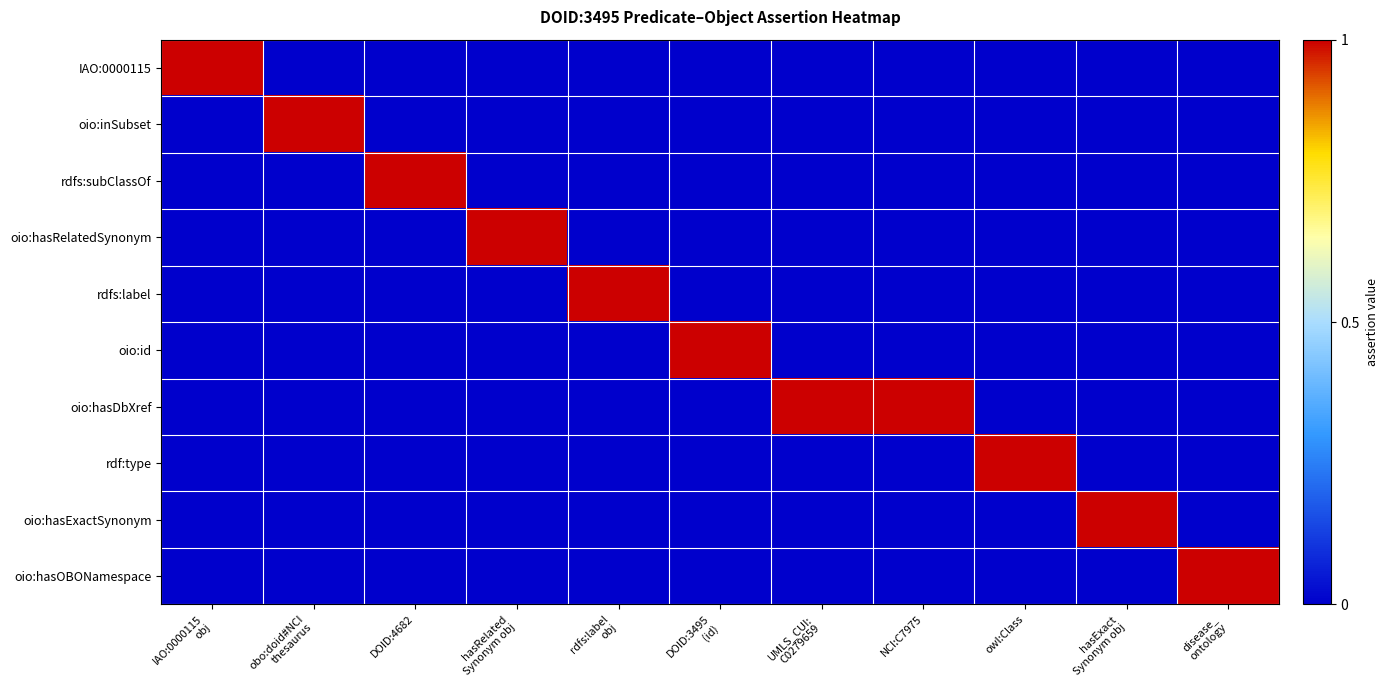

Which series changed the most between obo:doid#NCI thesaurus and rdfs:label obj?

oio:inSubset